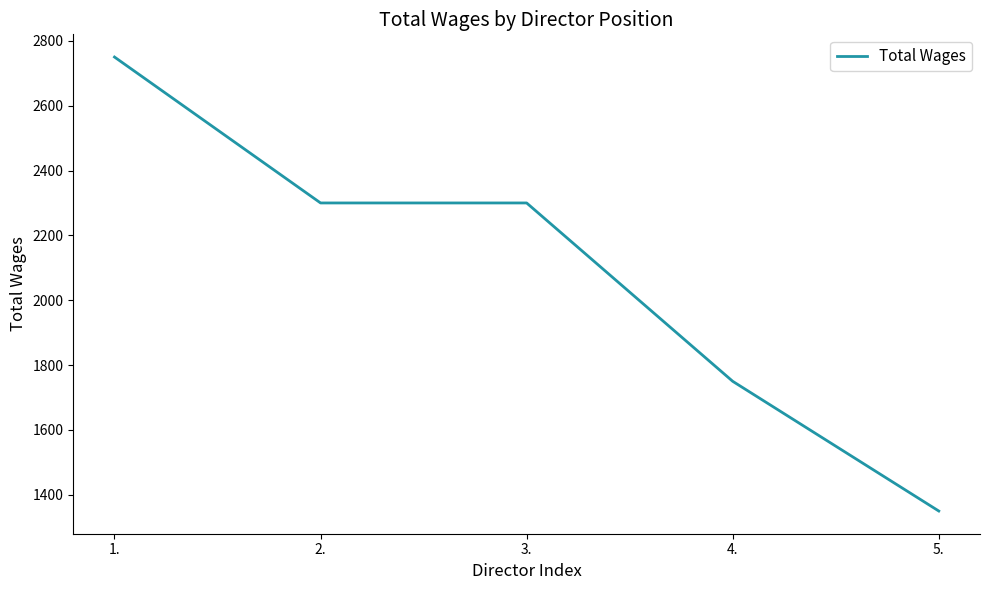

What value does the data have at 4.?

1750